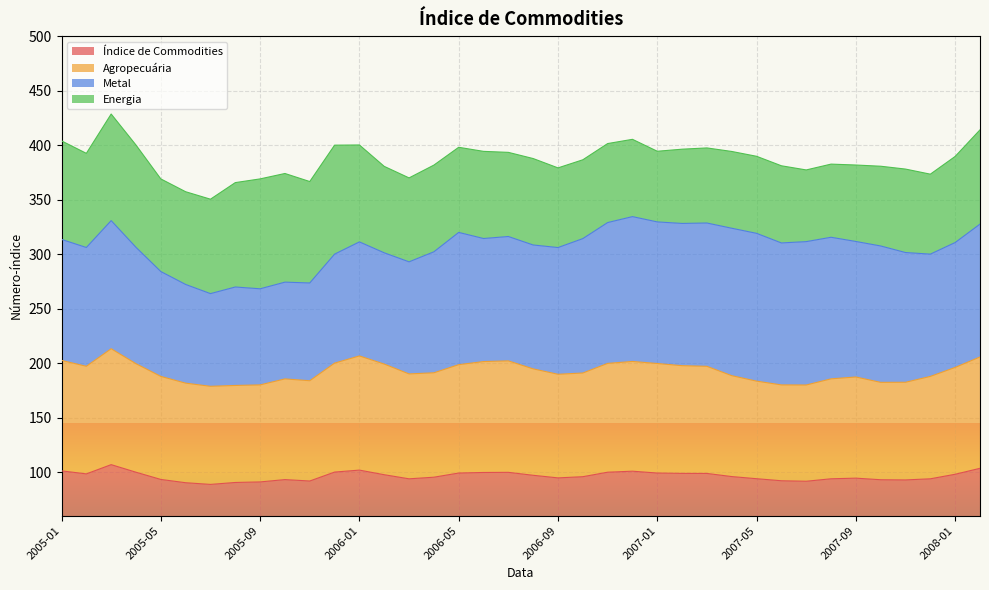

How many categories are shown in the chart?

38